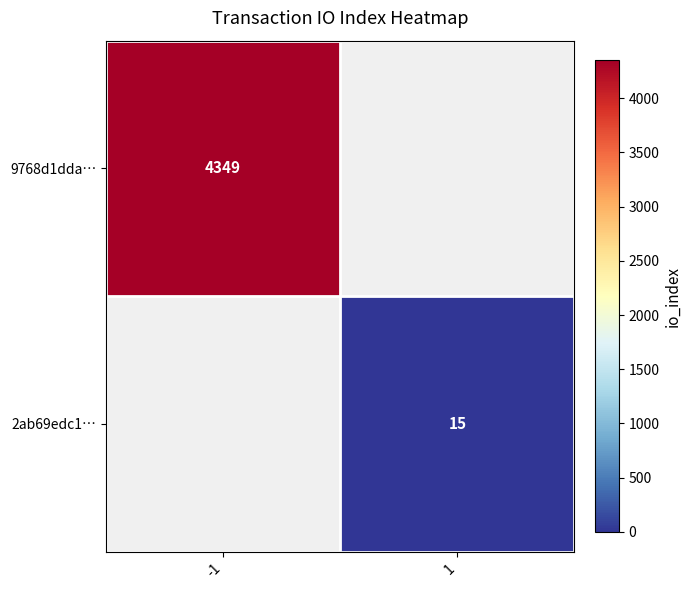

Is it true that 9768d1dda… equals 4349 at -1?

True